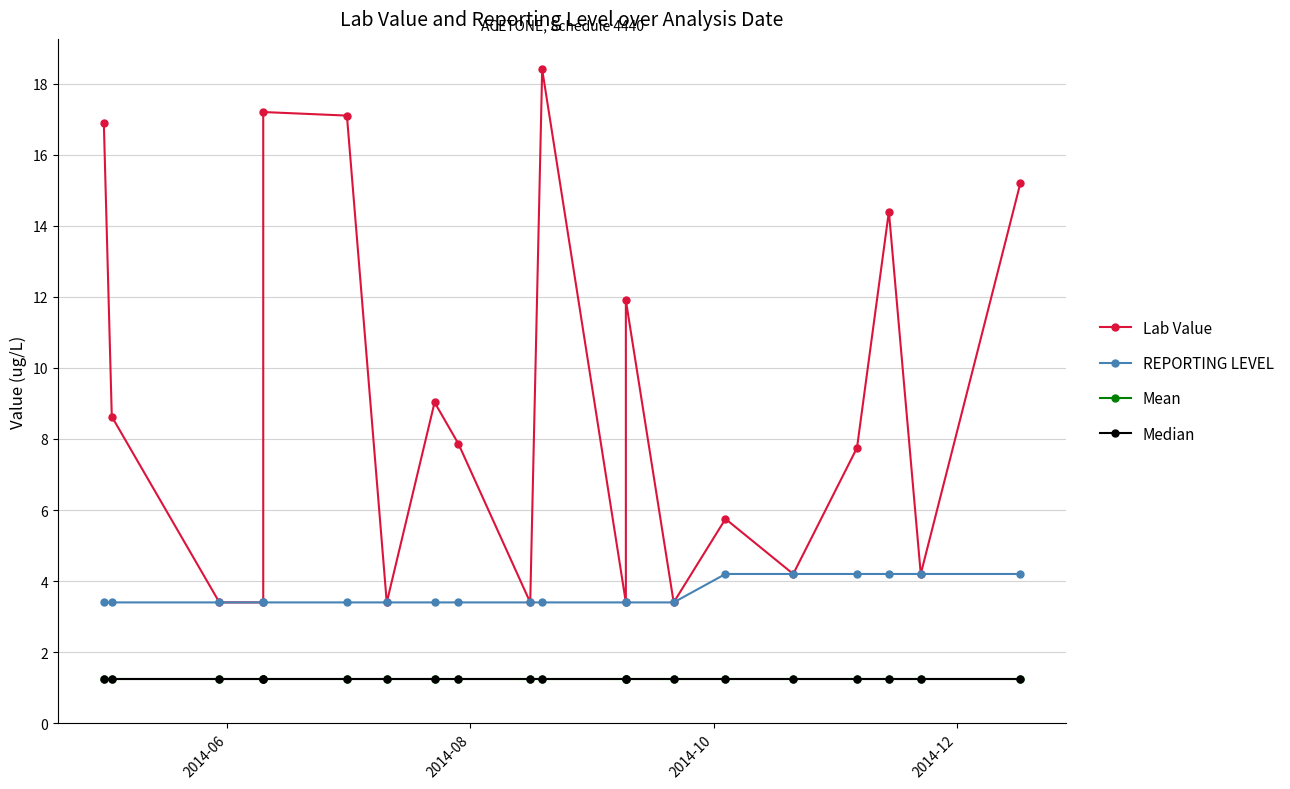

Does the chart have visible grid lines?

Yes